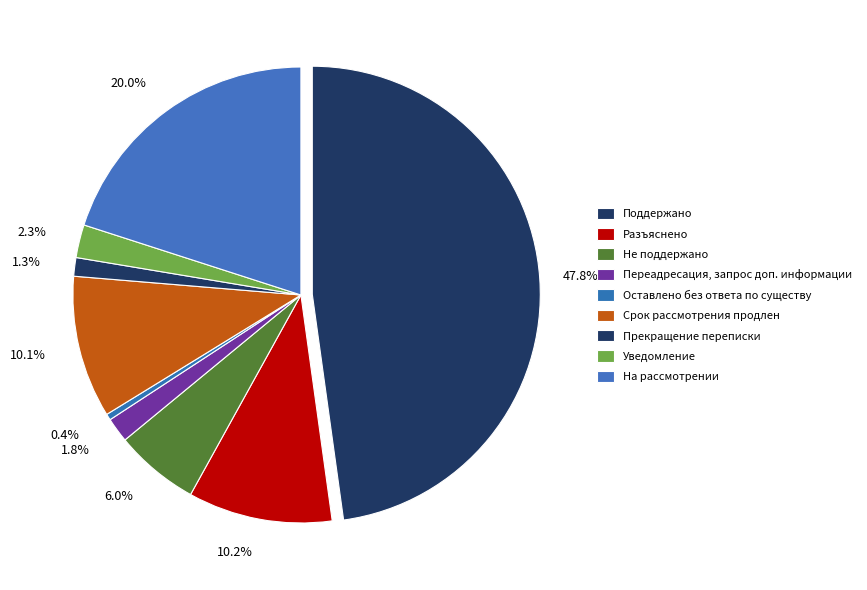

What is the ratio of the value at Разъяснено to the value at Оставлено без ответа по существу?

23.3